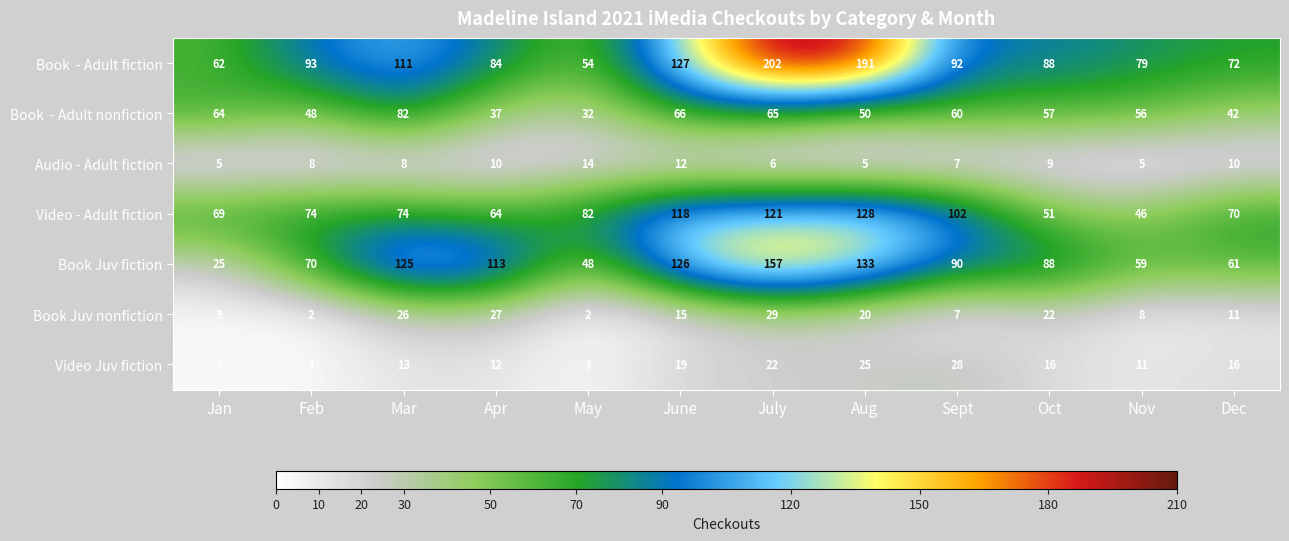

True or false: Book Juv nonfiction has a value of 4 at Jan.

False